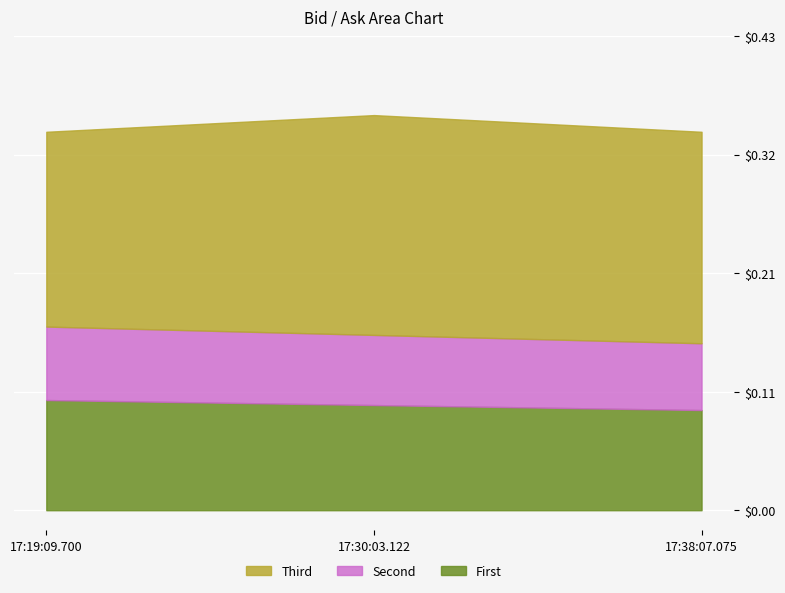

What is the label of the 1st point from the left?

17:19:09.700